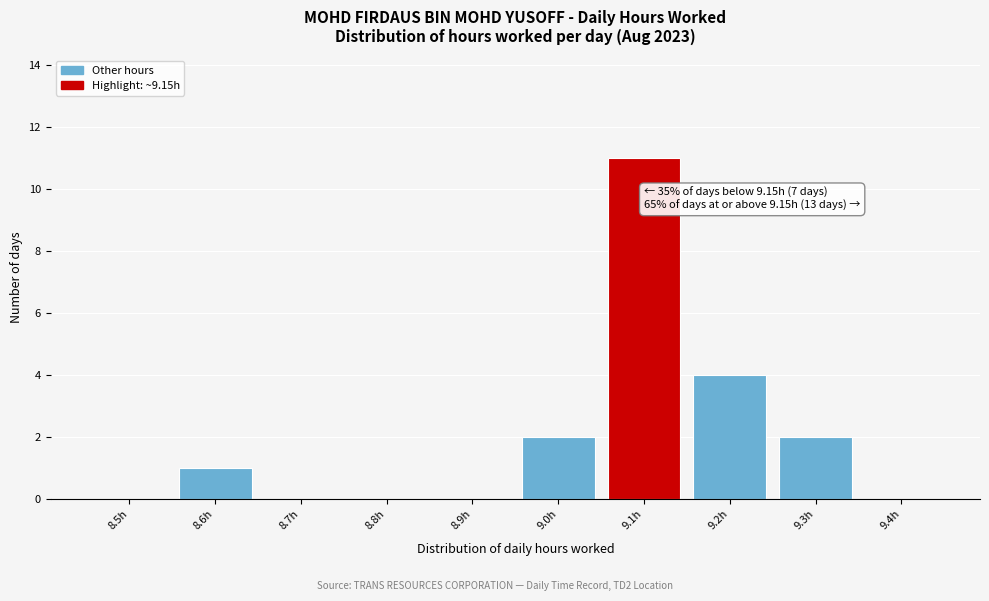

Reading left to right, extract all data points from this chart.

8.5h=0	8.6h=1	8.7h=0	8.8h=0	8.9h=0	9.0h=2	9.1h=11	9.2h=4	9.3h=2	9.4h=0